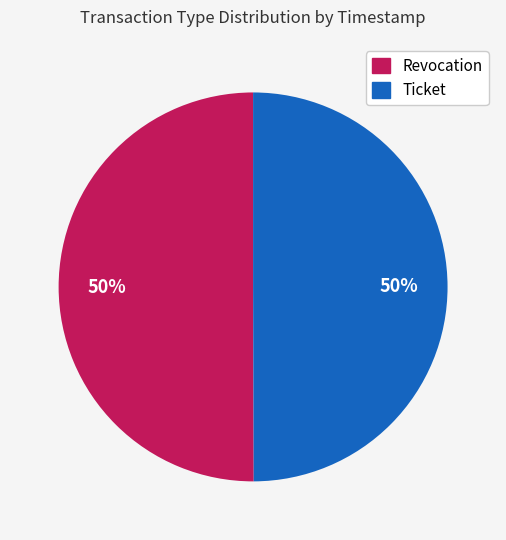

What percentage is the Revocation slice, to the nearest percent?

50%